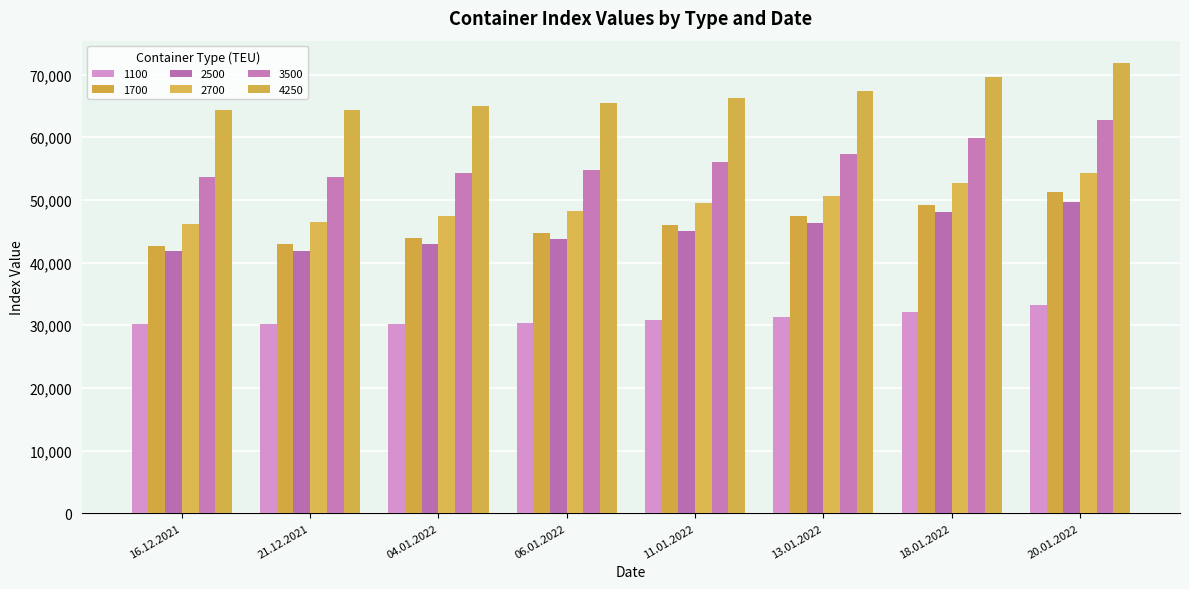

Between 20.01.2022 and 06.01.2022, which is larger?

20.01.2022